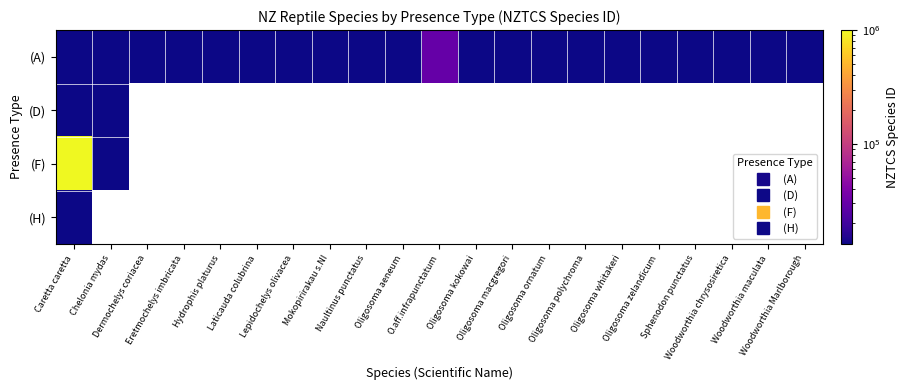

At how many categories does at least one series exceed 984926?

1